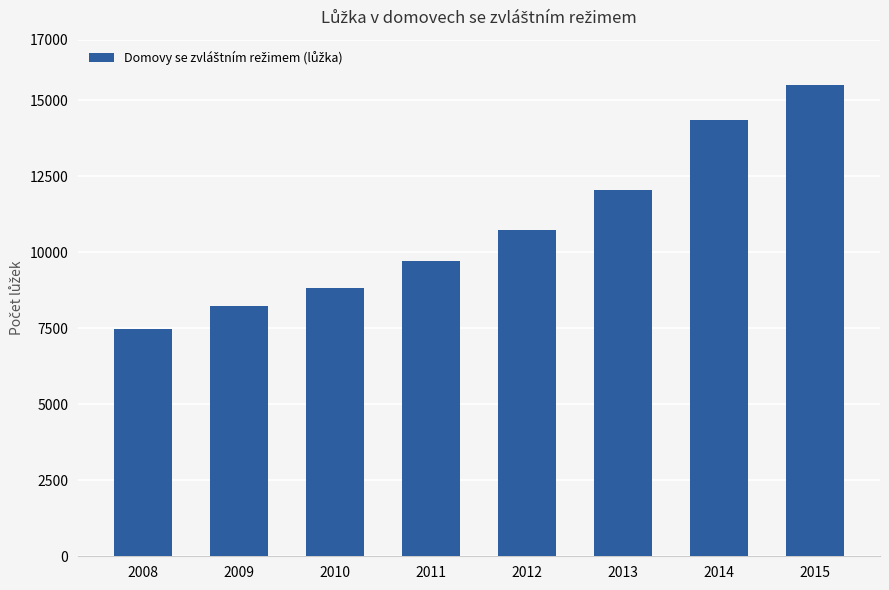

Rank the categories by value from lowest to highest.

2008, 2009, 2010, 2011, 2012, 2013, 2014, 2015